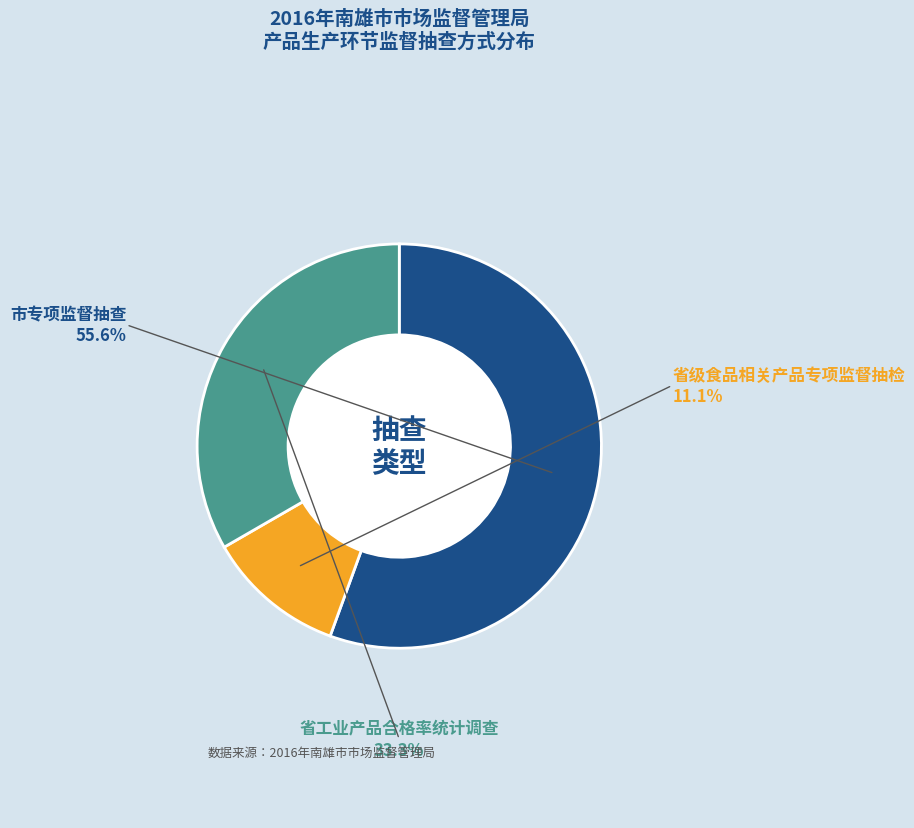

How many segments does this pie chart have?

3